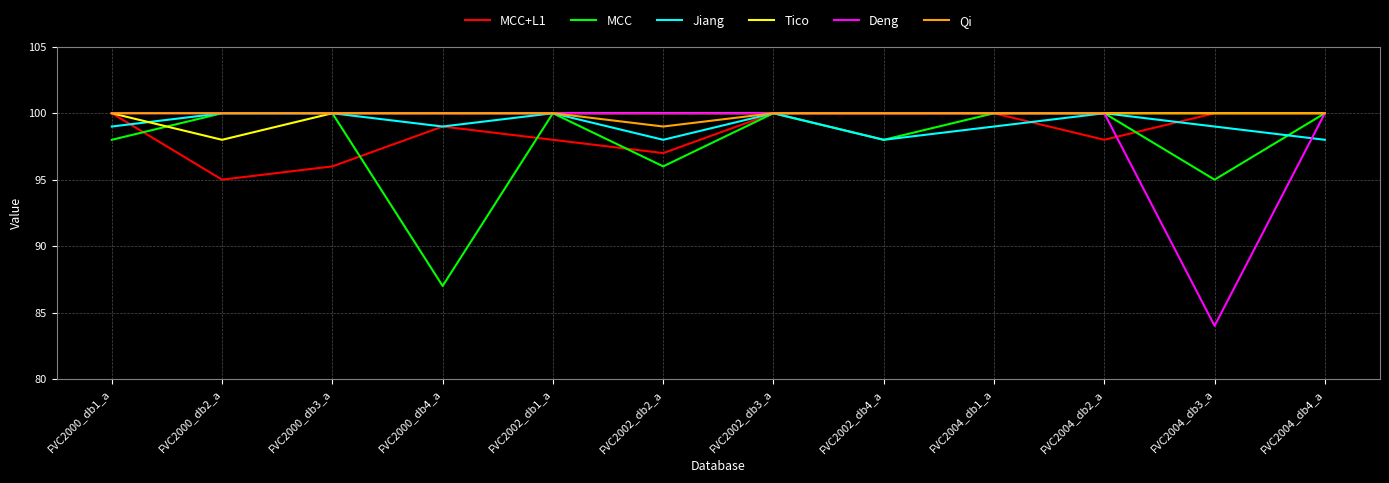

What is the smallest value displayed?

84